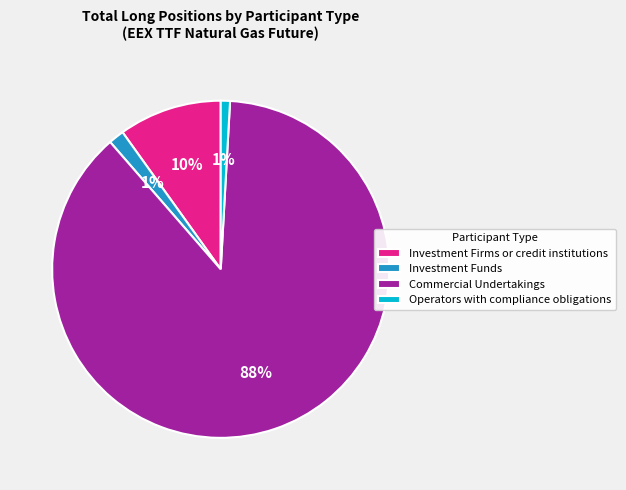

Which category has the biggest portion of the pie?

Commercial Undertakings